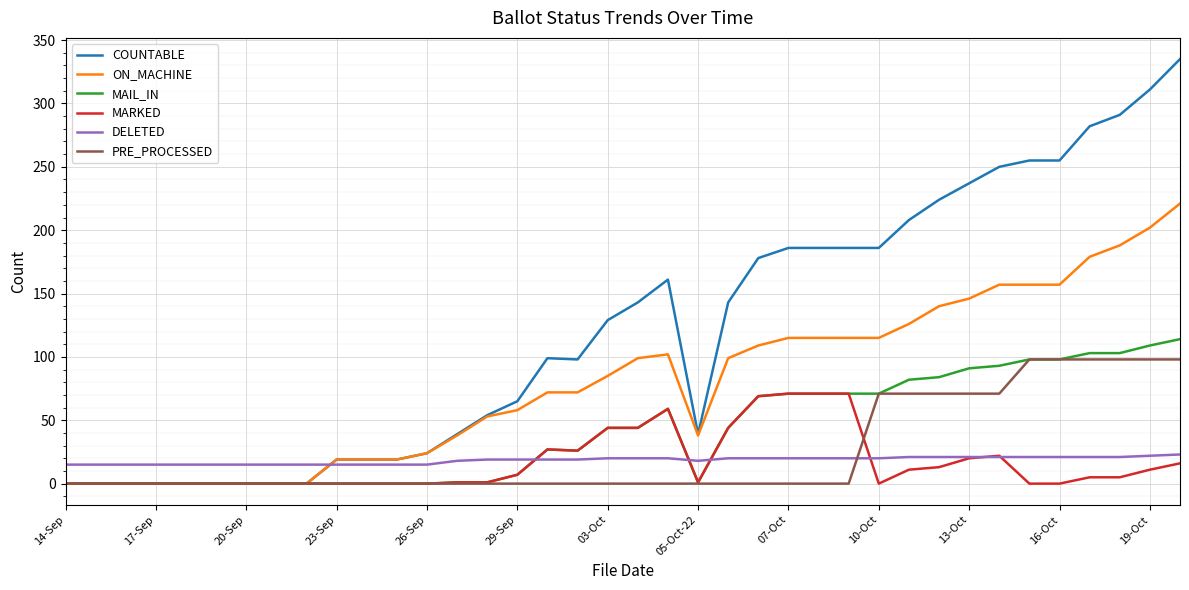

List the series in order of their peak value, lowest first.

DELETED, MARKED, PRE_PROCESSED, MAIL_IN, ON_MACHINE, COUNTABLE